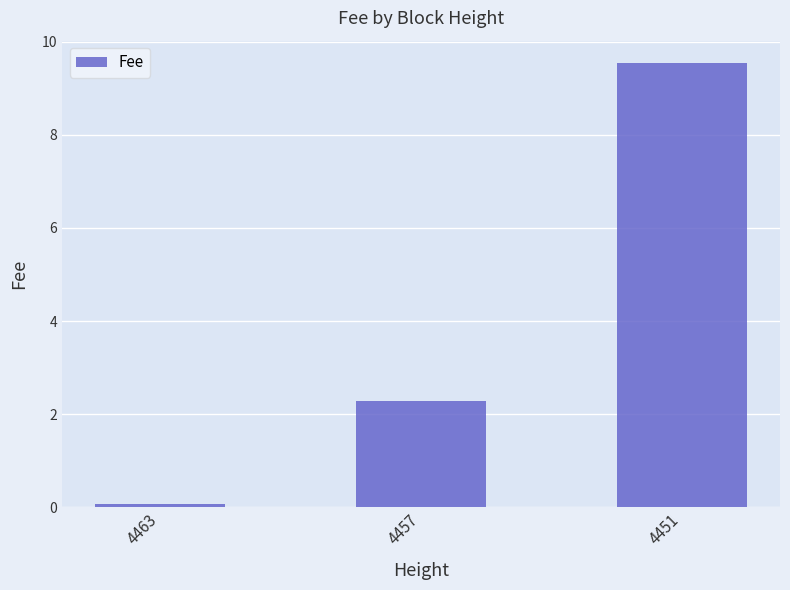

Rank the categories by value from lowest to highest.

4463, 4457, 4451